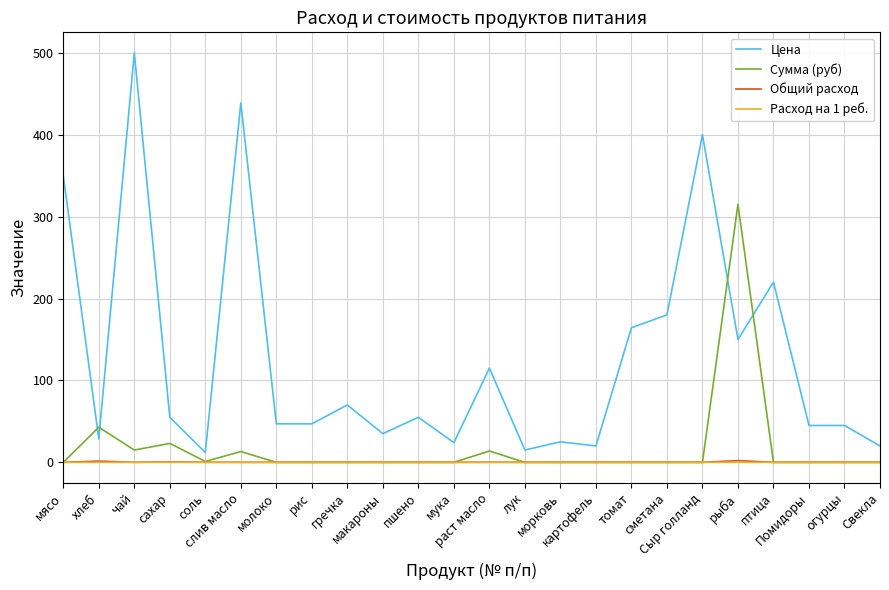

Which series has the widest spread of values?

Цена